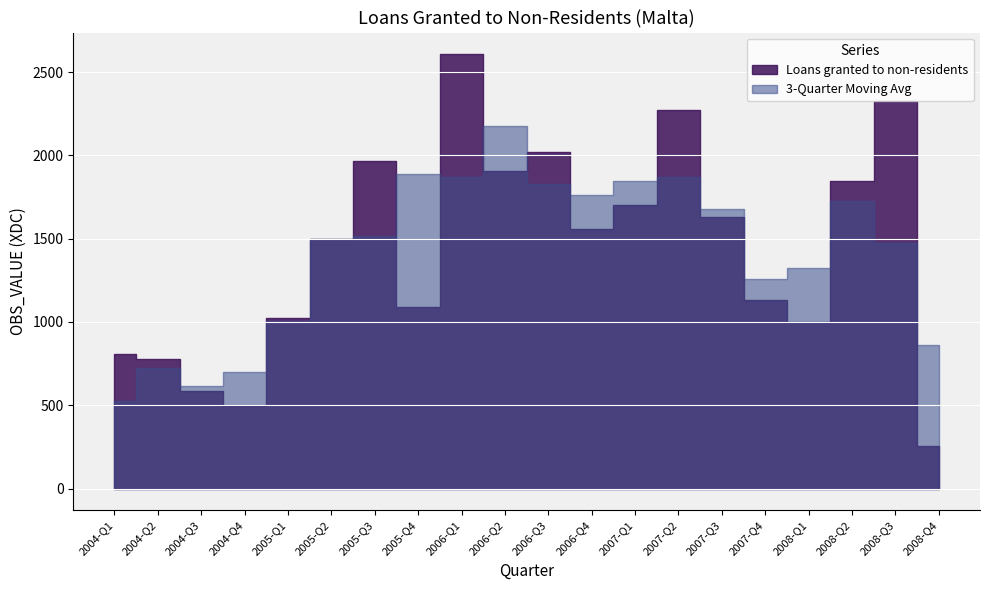

What is the smallest value displayed?

254.7